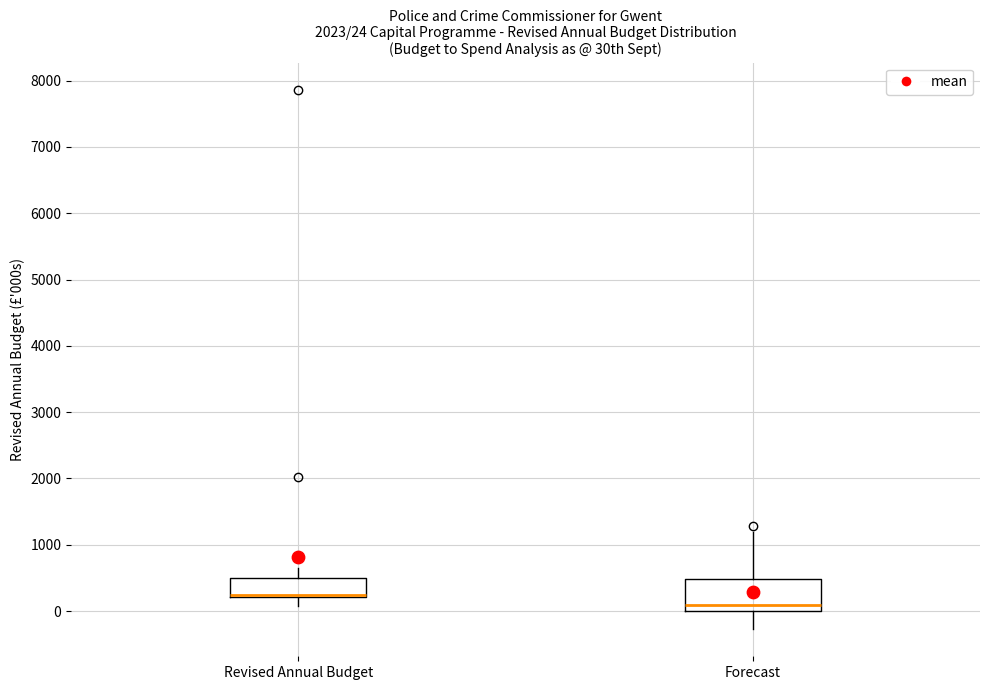

Which box's median line is the highest?

Revised Annual Budget